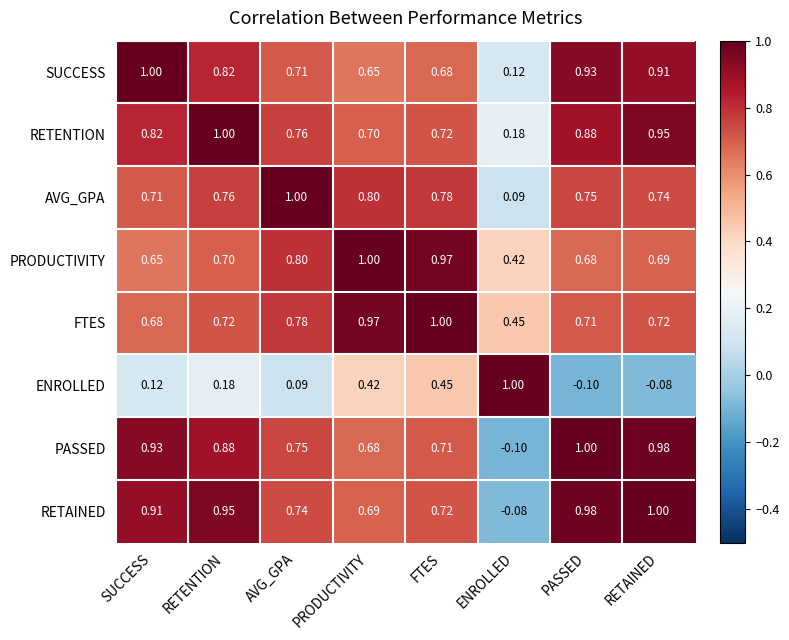

At which label is AVG_GPA closest to 0?

ENROLLED